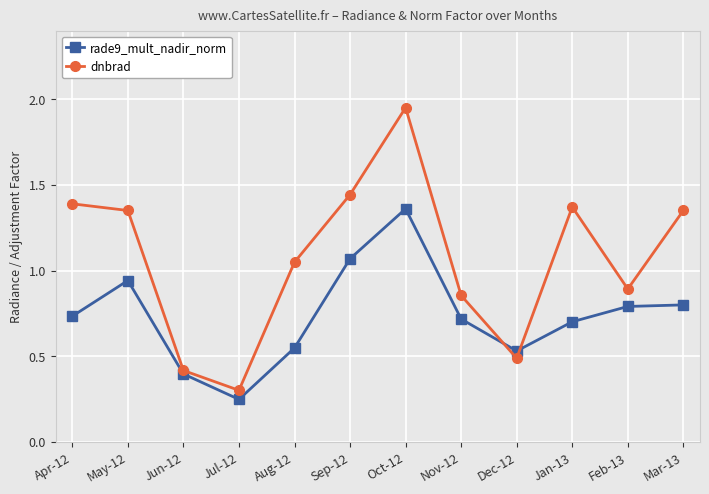

Does the chart display data point markers on the line(s)?

Yes